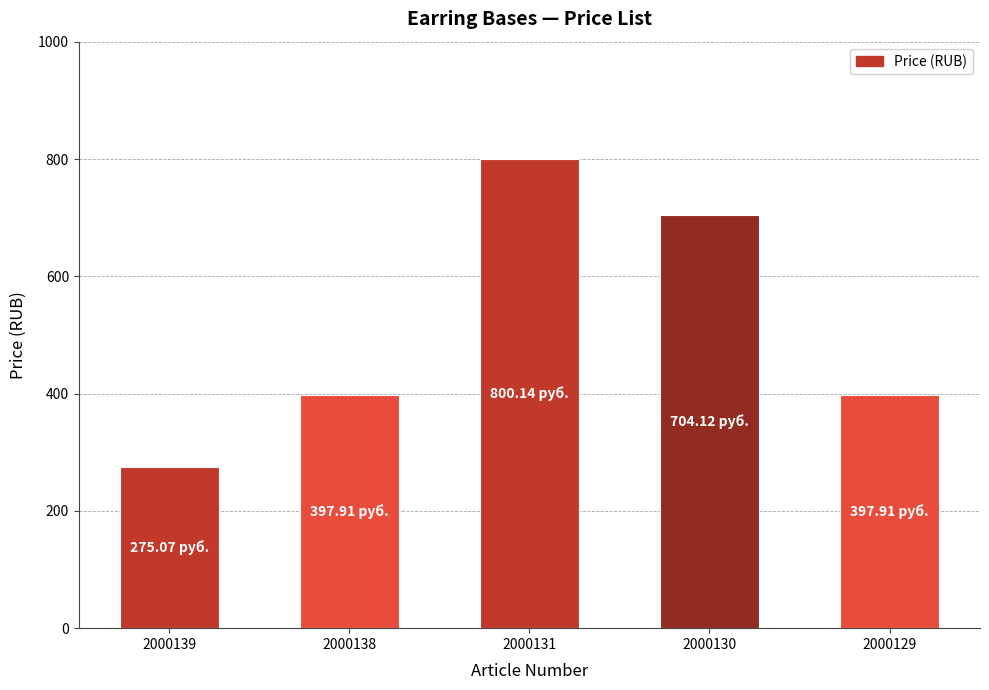

The chart shows a value of 597.8 at 2000138. True or false?

False